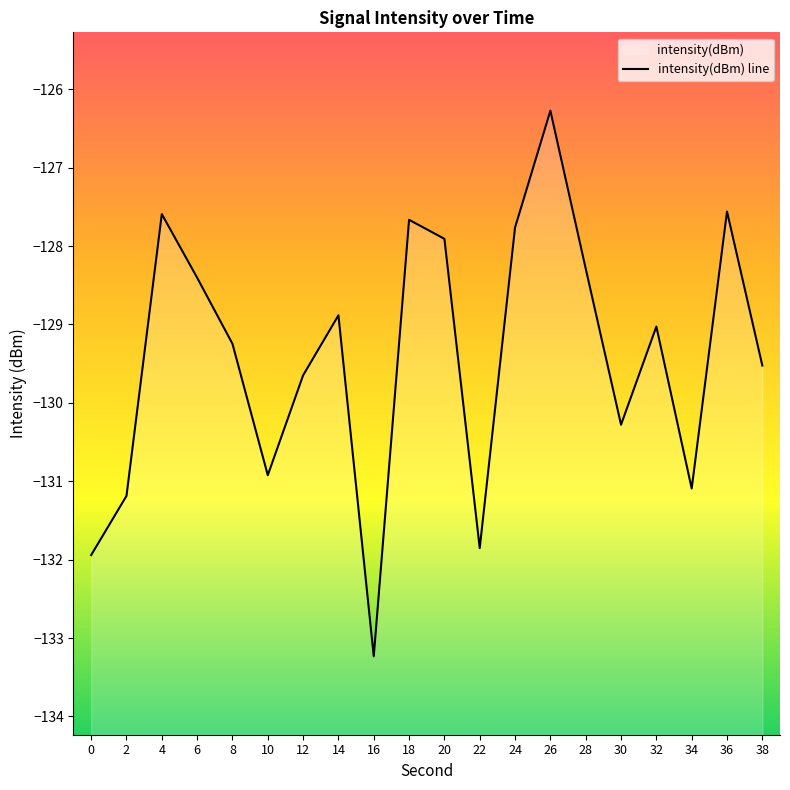

True or false: the data shows -127.7 at 18.

True